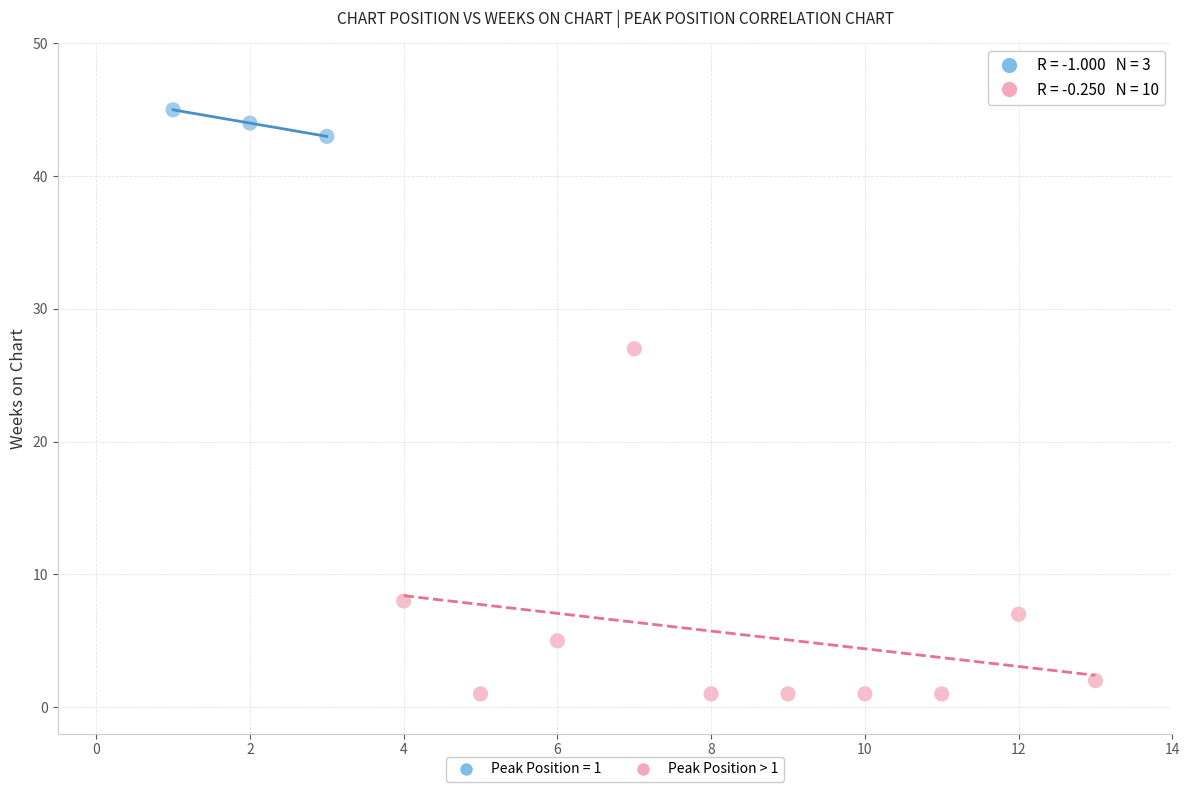

Which series contains the highest Y value?

Peak Position = 1